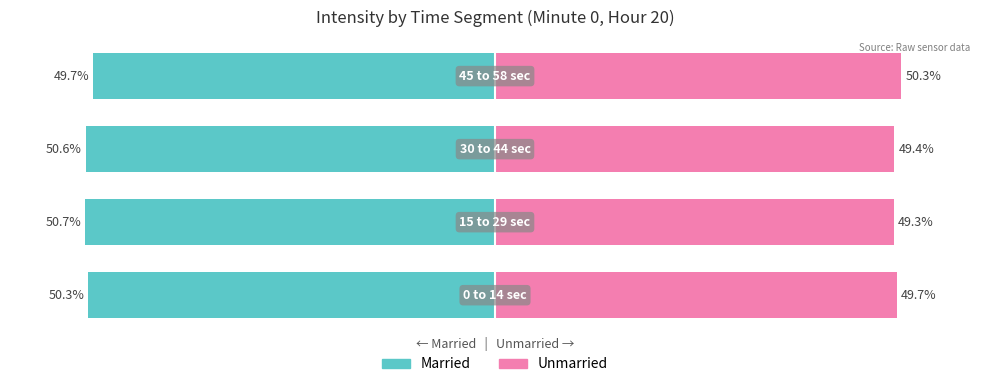

Are the bars grouped side by side (vs. stacked)?

Yes